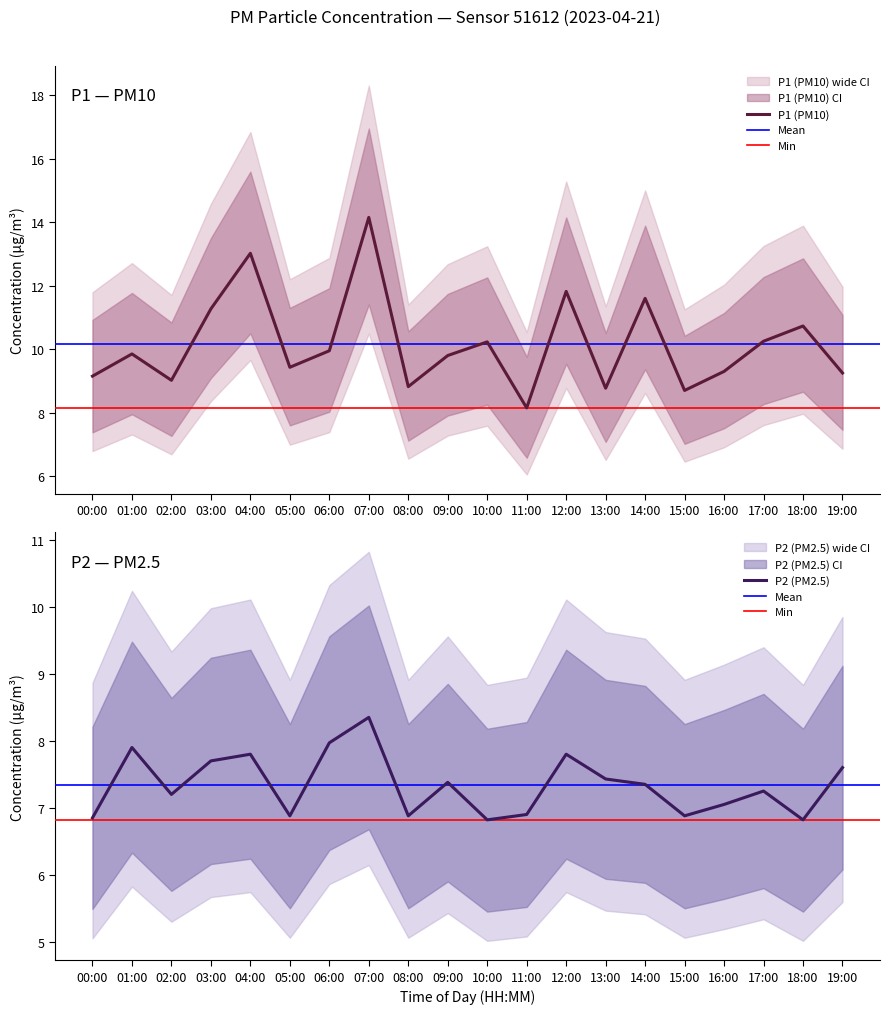

At which category is the sum across all series the highest?

07:00